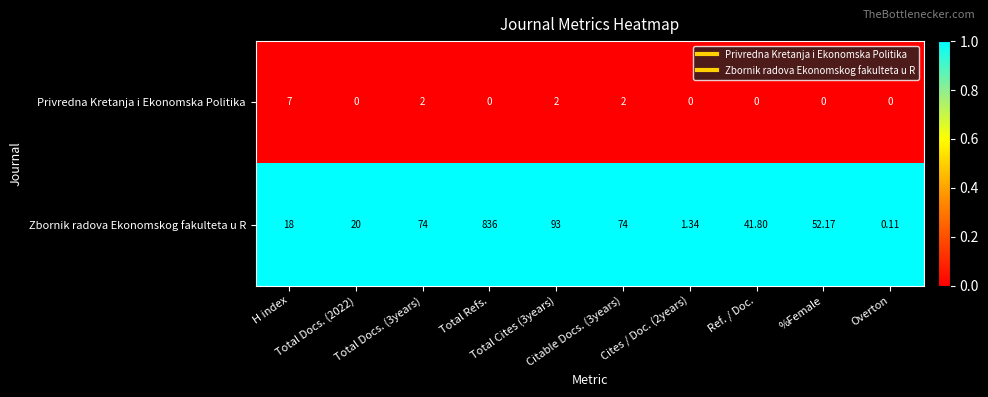

Rank the series by their average value, from highest to lowest.

Zbornik radova Ekonomskog fakulteta u R, Privredna Kretanja i Ekonomska Politika